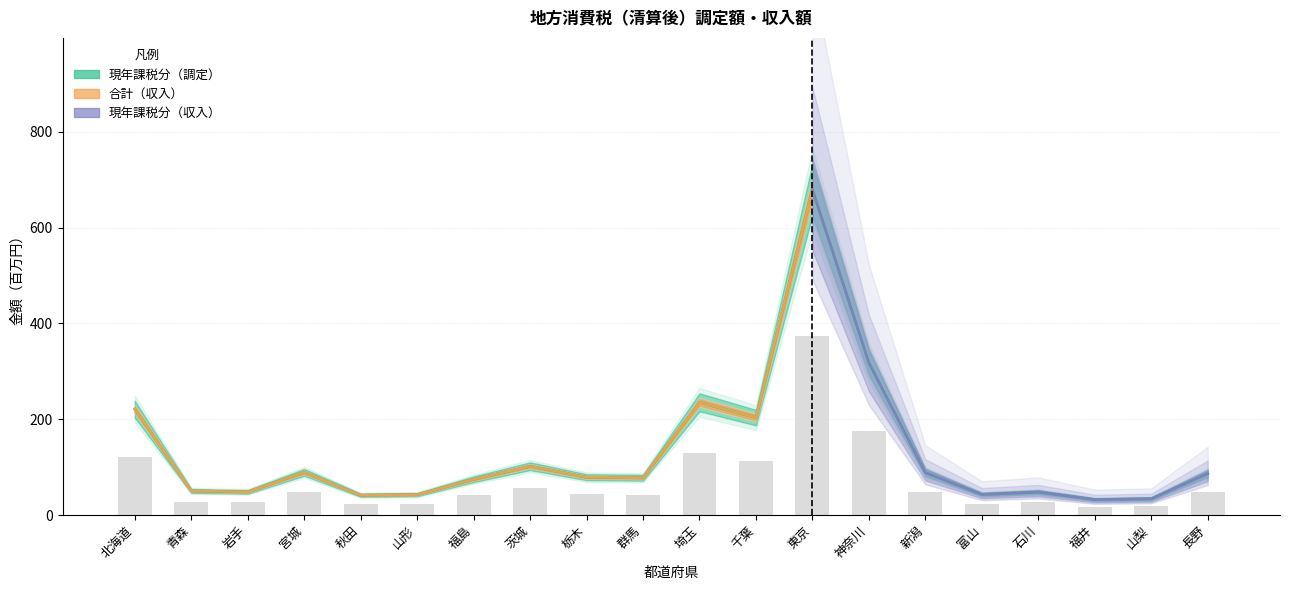

The value of 合計（調定） at 長野 is 31.4. True or false?

False